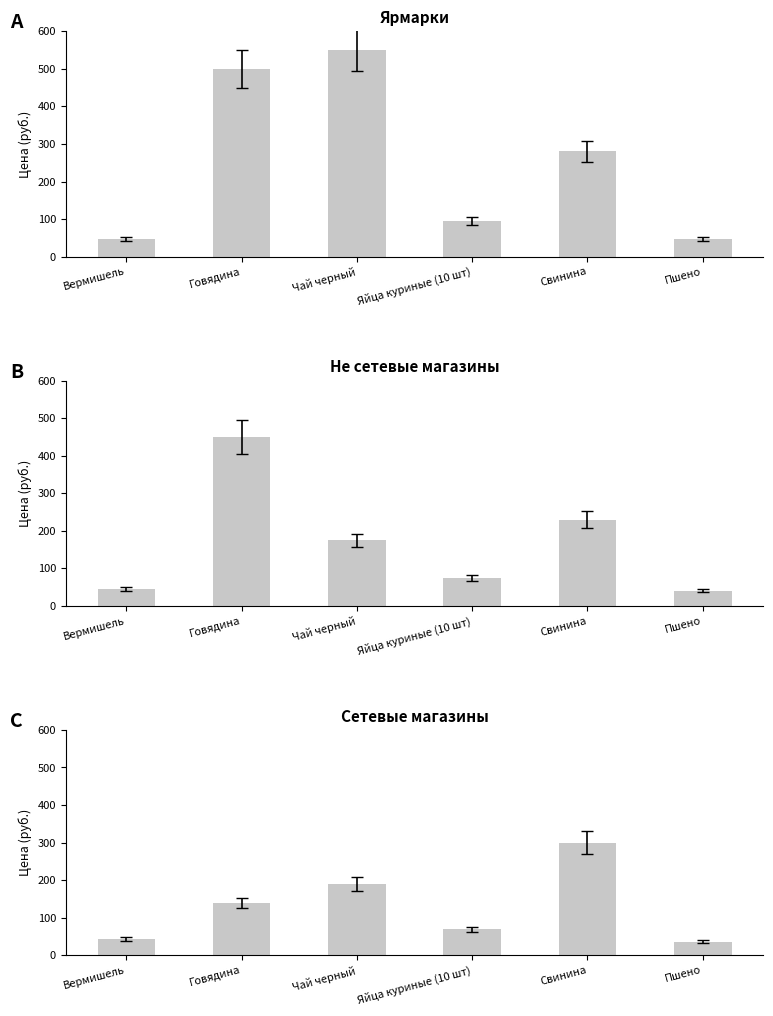

How many values in the Не сетевые магазины (мин.) series exceed 175?

2